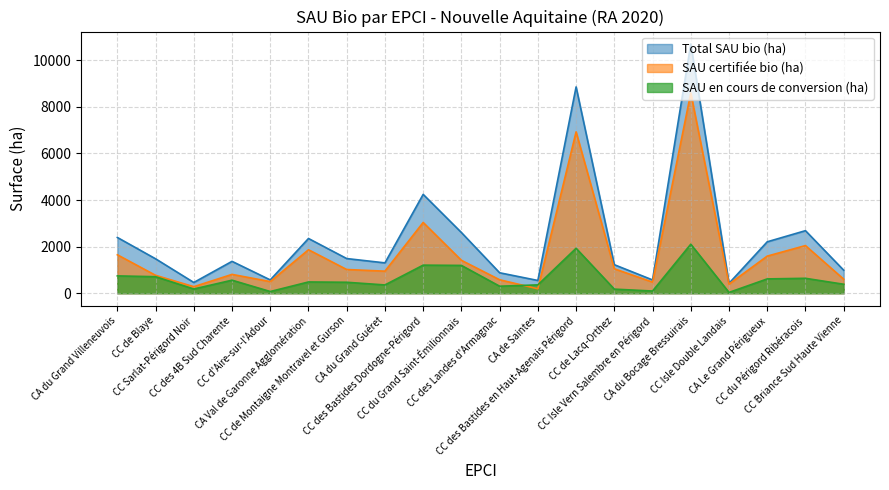

Which series has the widest spread of values?

Total SAU bio (ha)